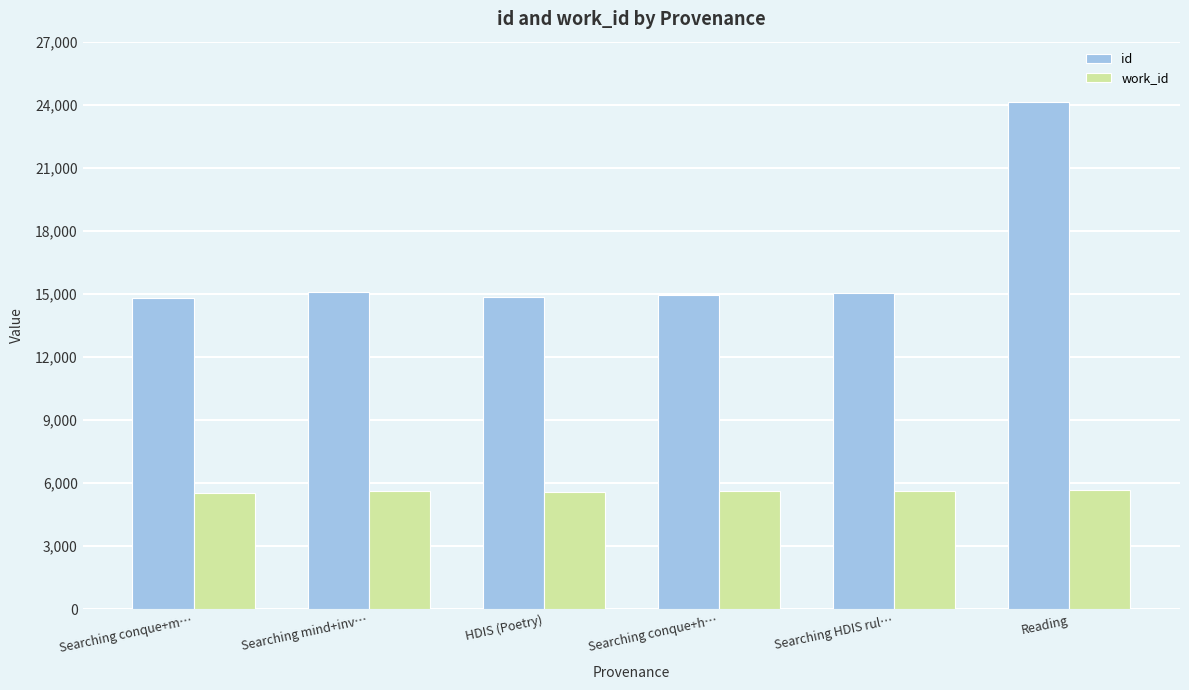

List the series in order of their overall mean, highest first.

id, work_id